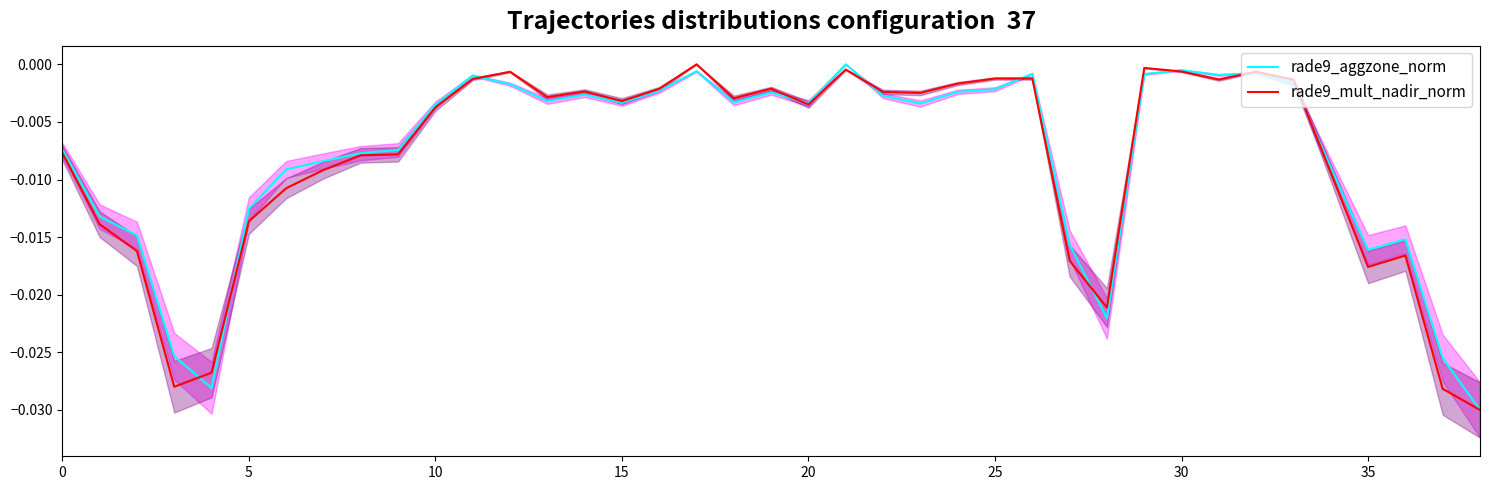

Rank the series by their maximum value, from lowest to highest.

rade9_aggzone_norm, rade9_mult_nadir_norm